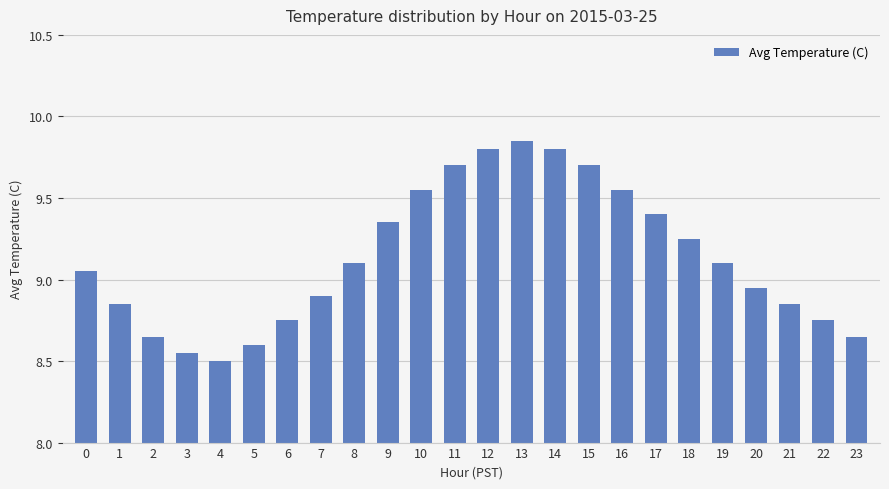

How many series are shown in this chart?

1